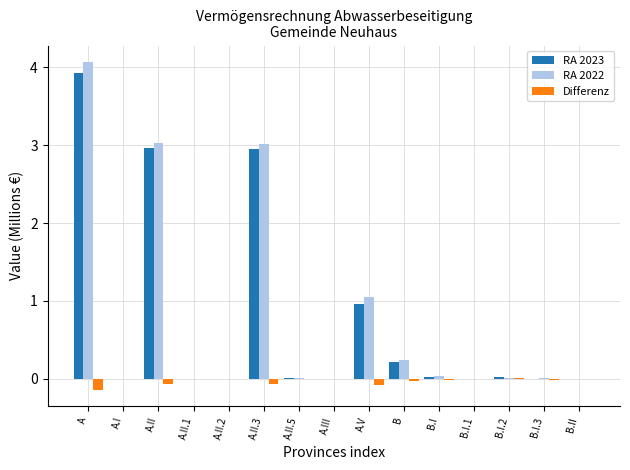

At which category is the sum across all series the highest?

A